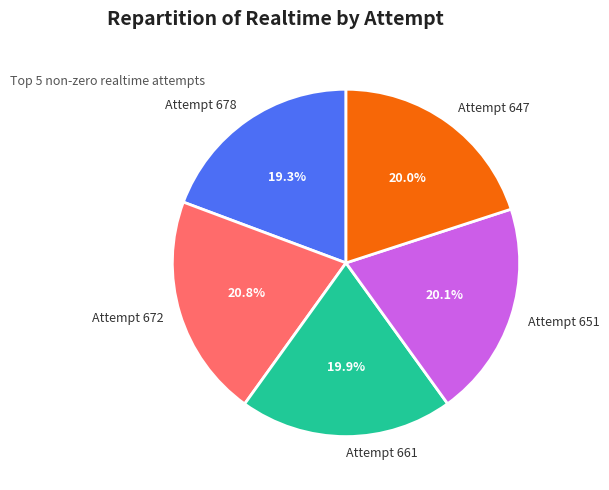

What percentage do Attempt 647 and Attempt 661 together represent?

39.9%